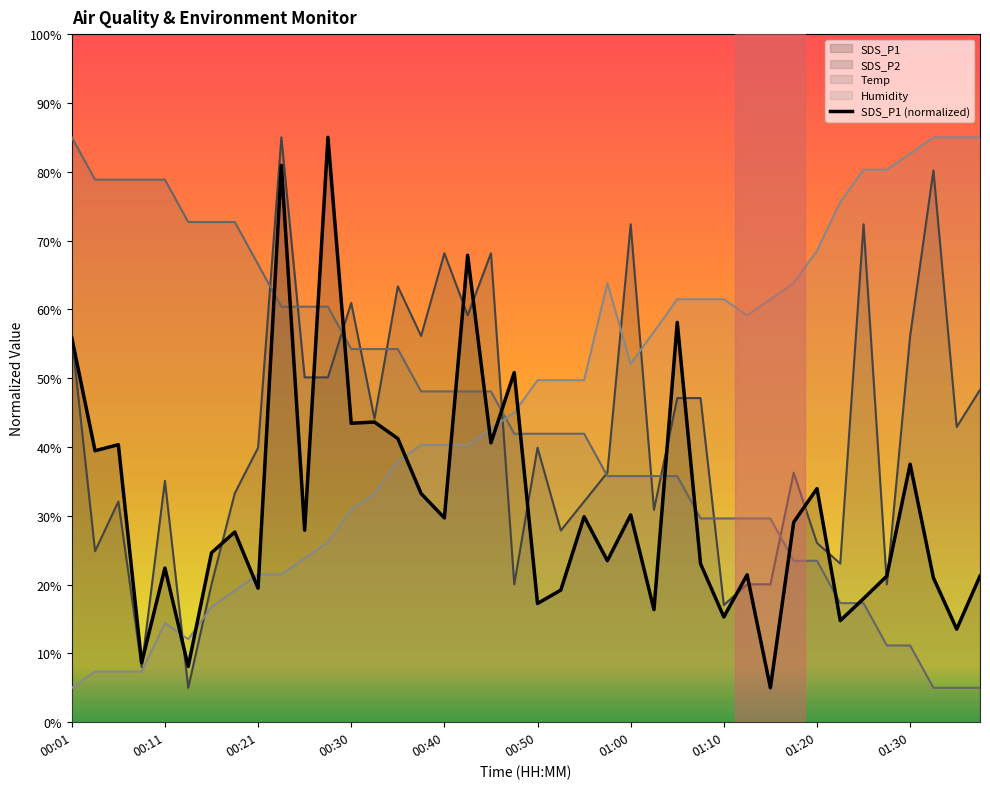

Where is the data nearest to the value 45?

13